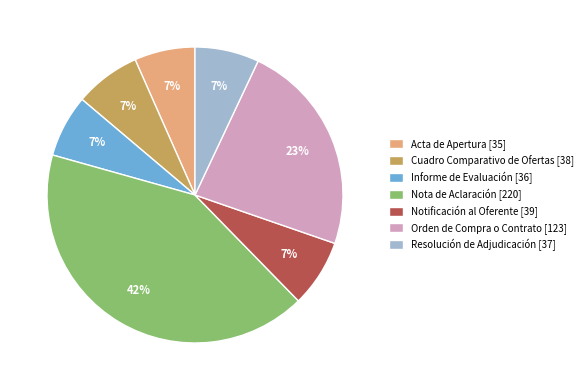

Is there a majority slice in this chart?

No